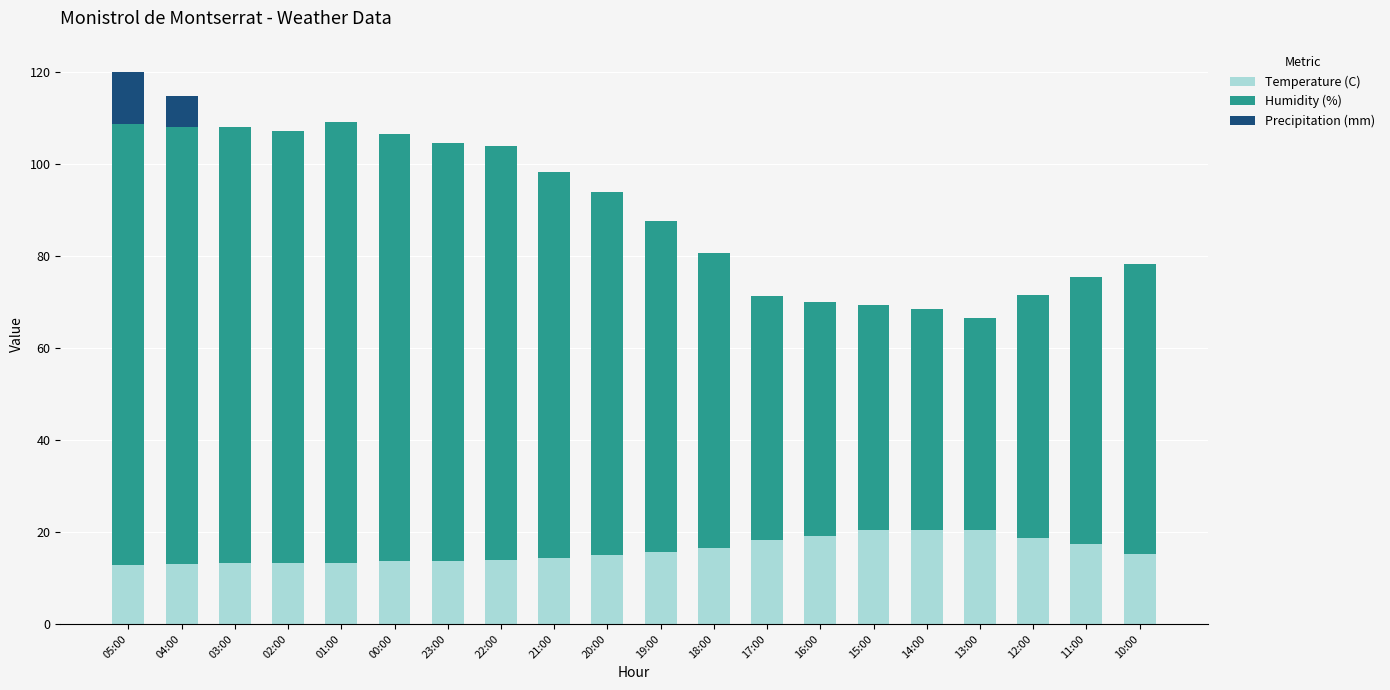

What is the total value across all series at 10:00?

78.3